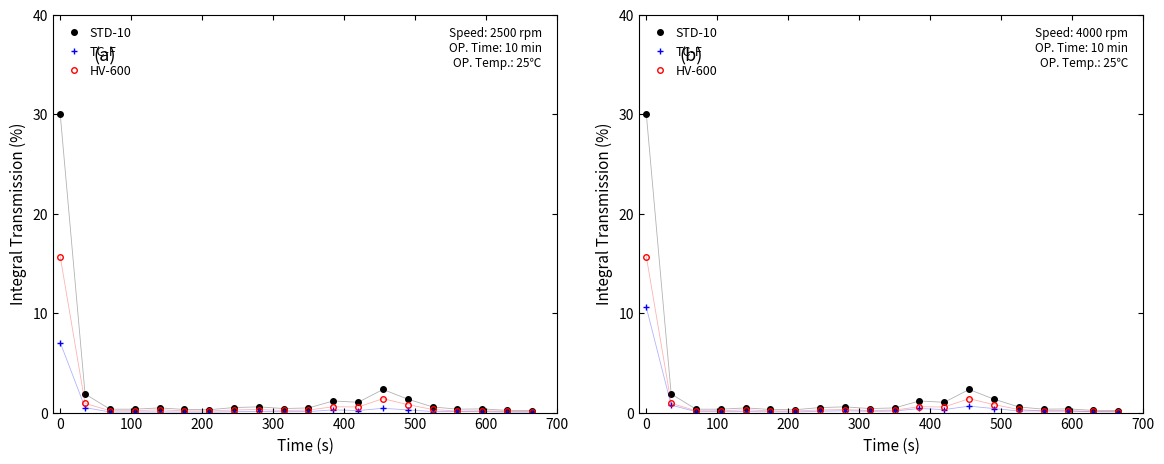

List the series in order of their peak value, lowest first.

TC-F, HV-600, STD-10